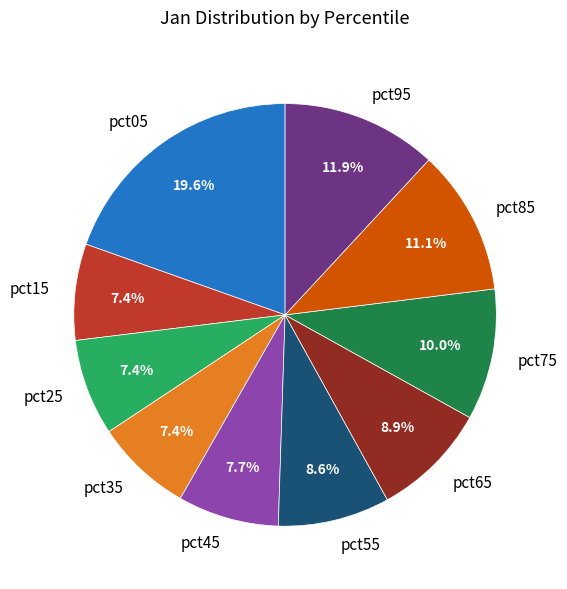

What is the largest slice in the pie chart?

pct05